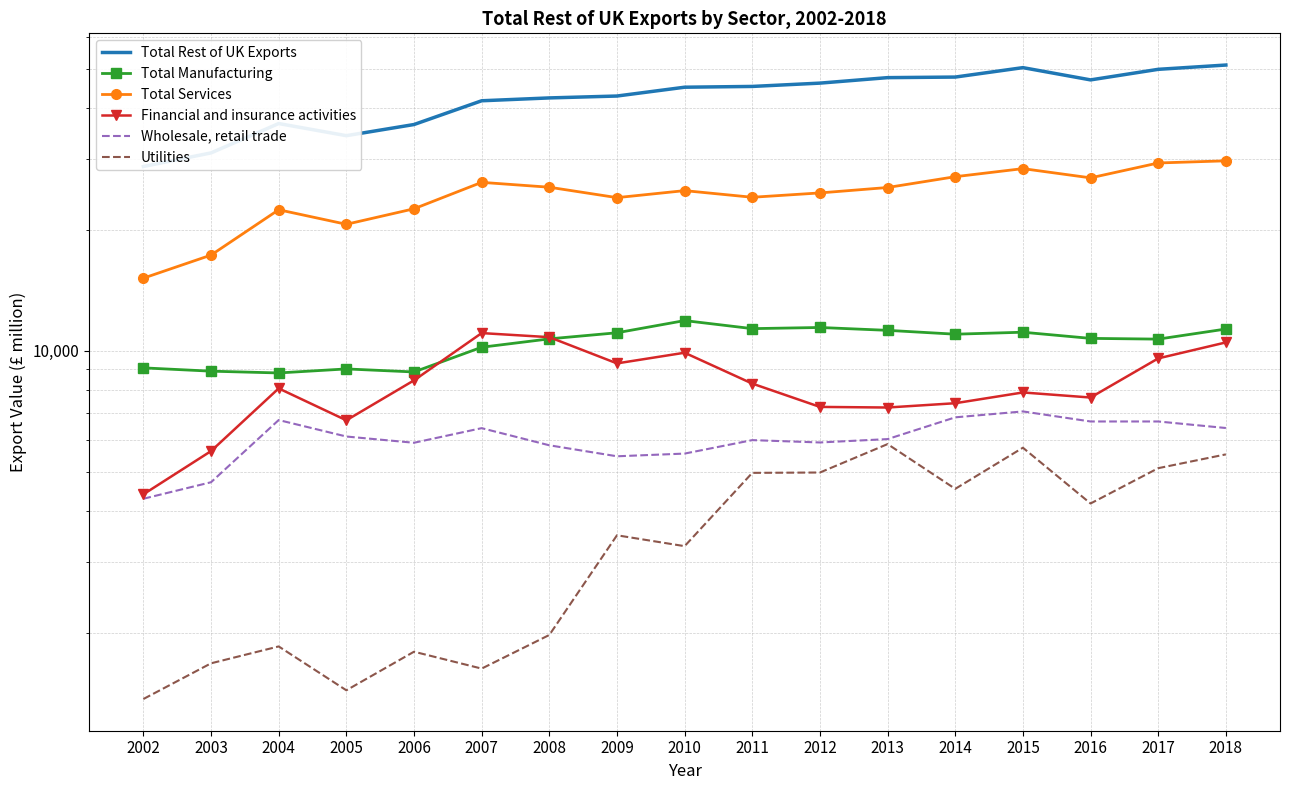

How many distinct data groups are displayed?

6